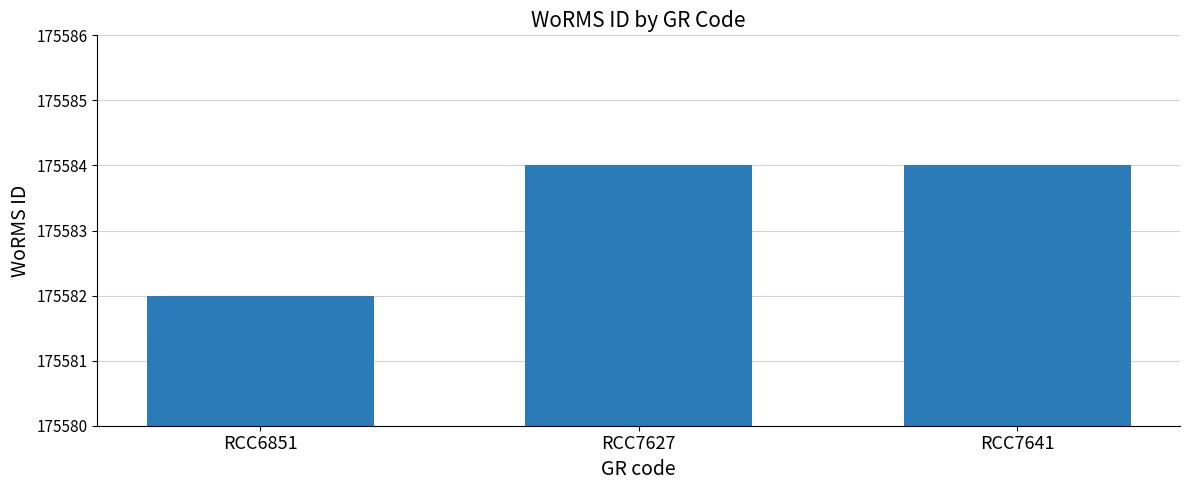

What is the average value?

175583